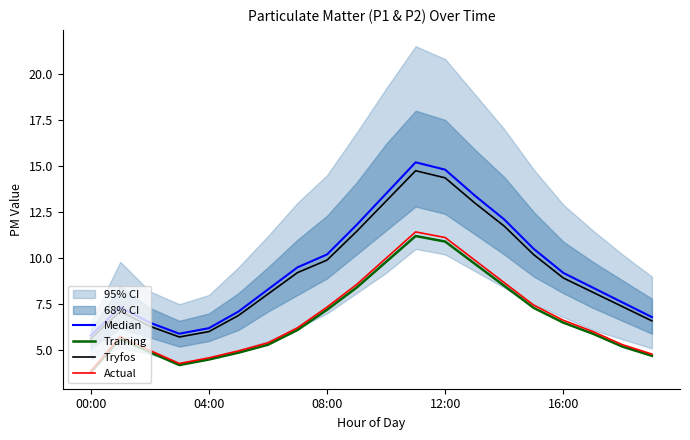

What is the maximum value for Actual?

11.4